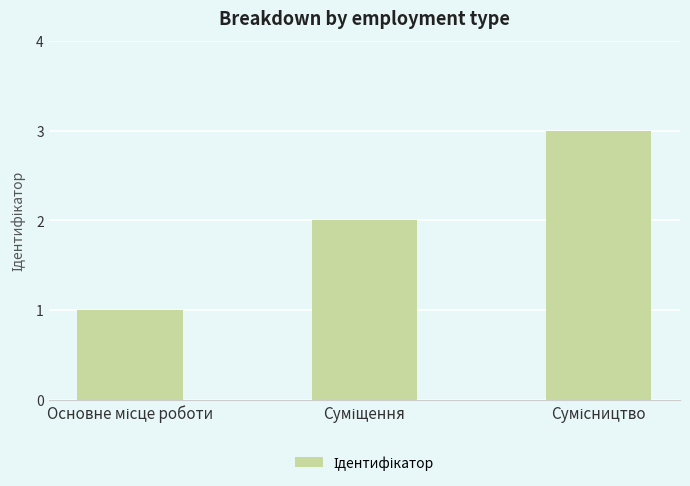

What is the greatest value displayed?

3